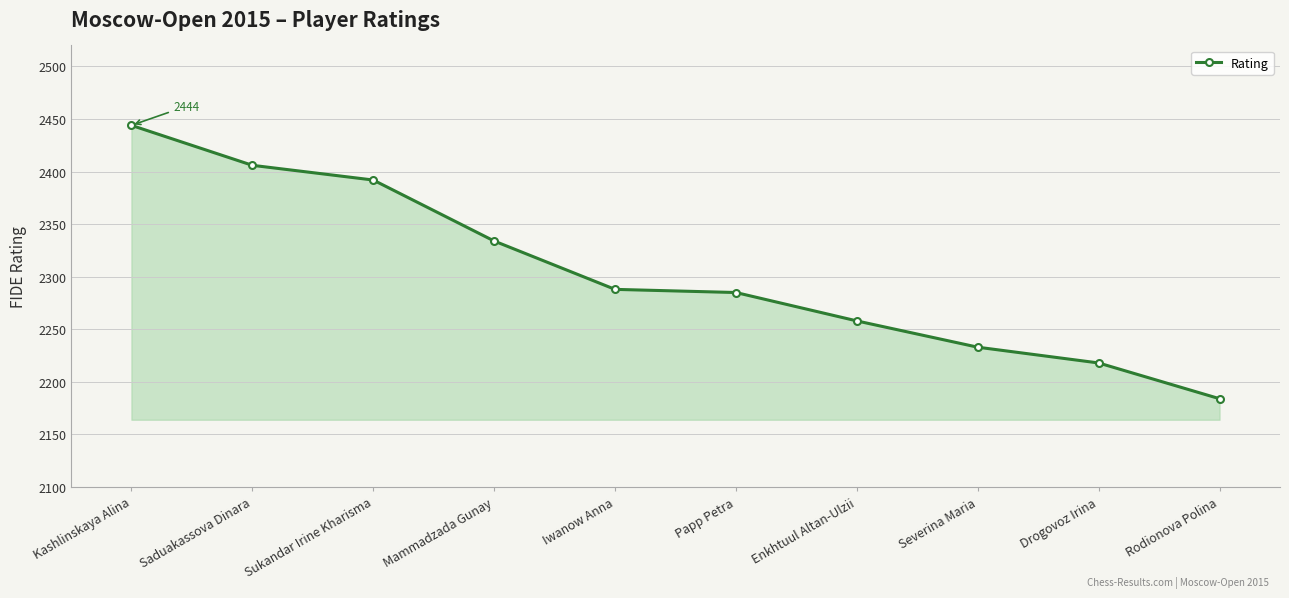

Approximately how many times larger is the value at Saduakassova Dinara compared to Rodionova Polina?

1.1